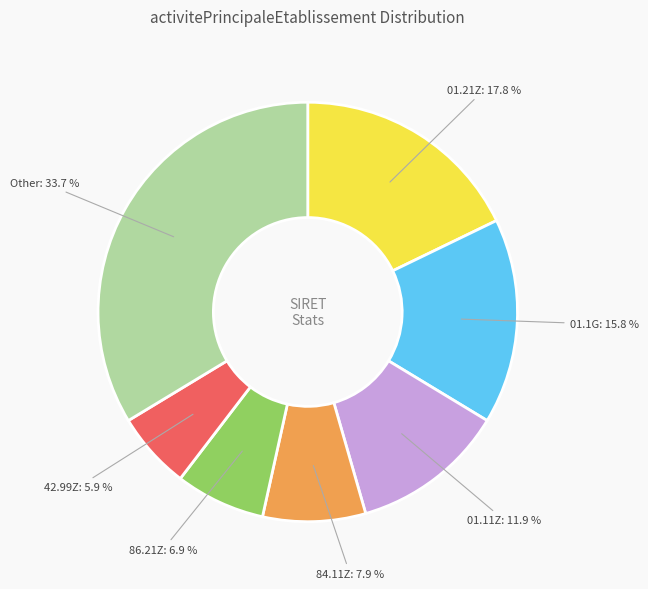

Does any single category account for the majority?

No